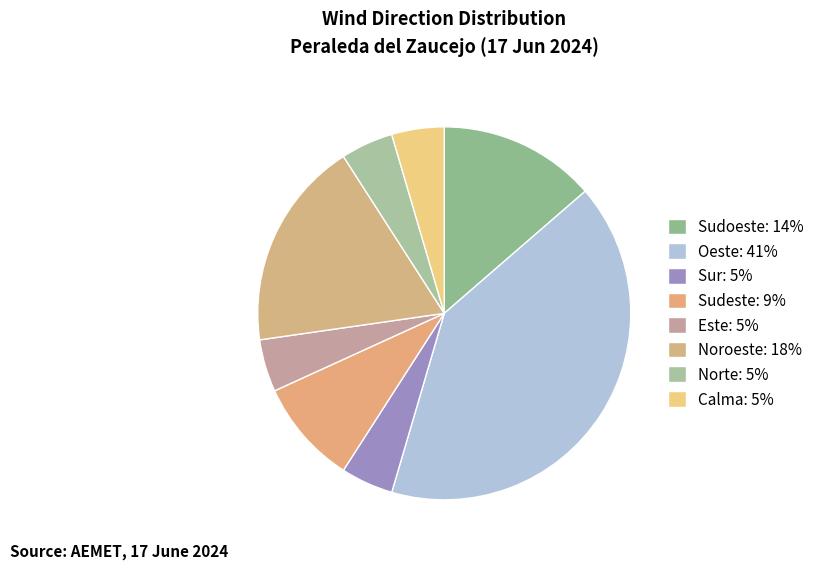

The Calma slice represents 5% of the pie. True or false?

True